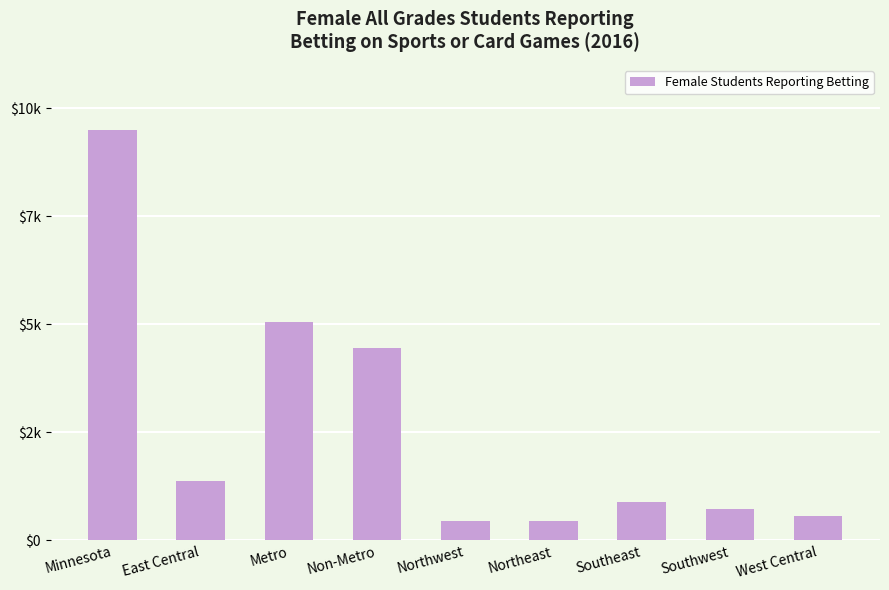

What is the difference between the maximum and minimum values?

9060